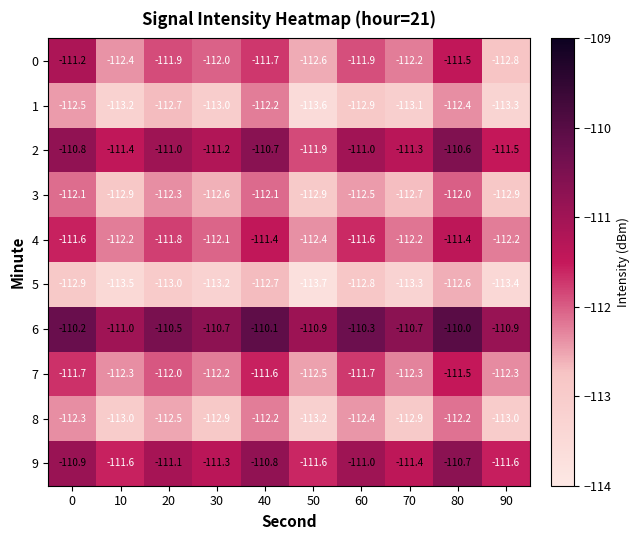

What is the spread (max minus min) of values at 40?

2.6